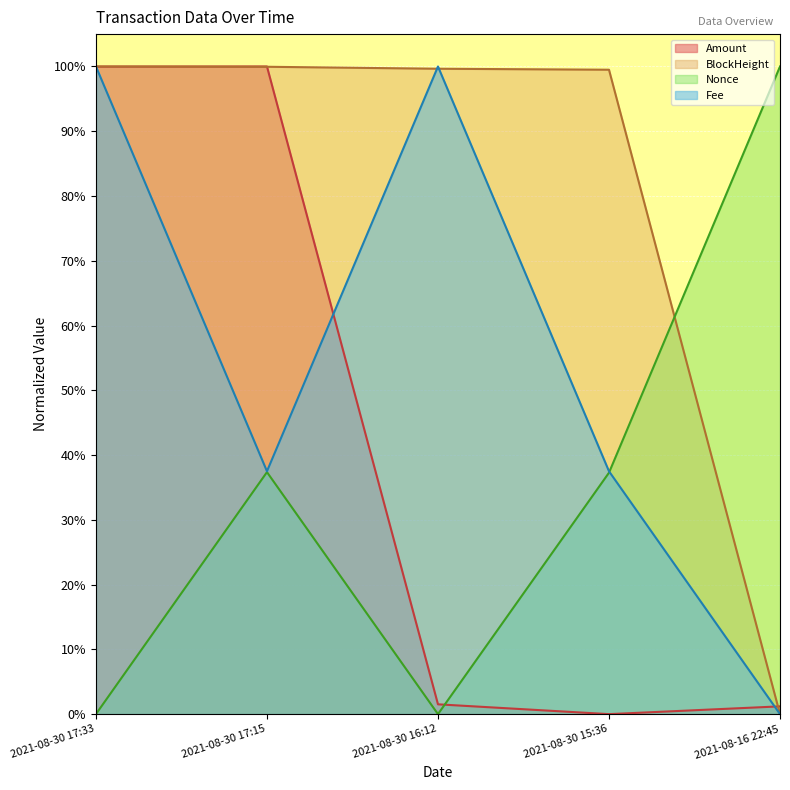

What is the label of the 1st point from the right?

2021-08-16 22:45